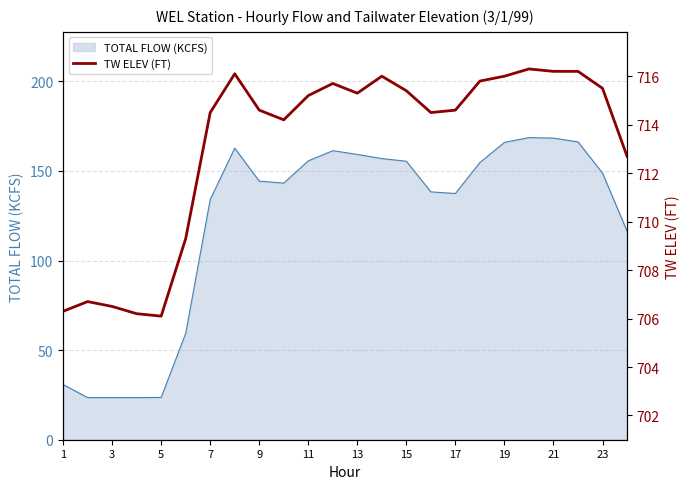

The TOTAL FLOW (KCFS) series shows 155.4 at 15. True or false?

True